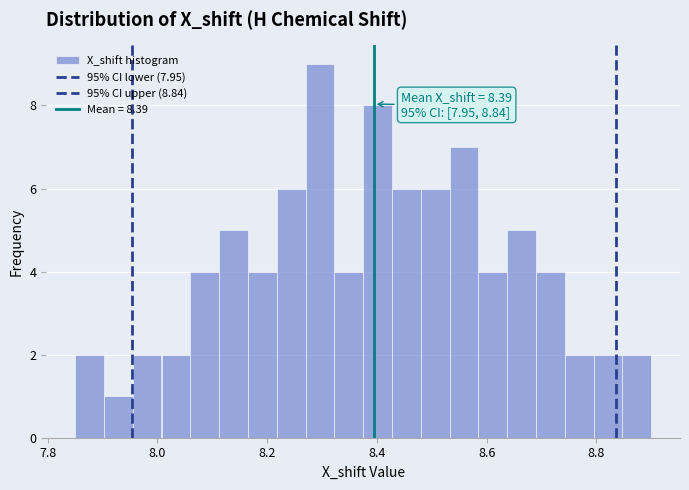

Around what value on the x-axis is the tallest bar? Give the approximate position of its centre, as read against the axis.

8.30